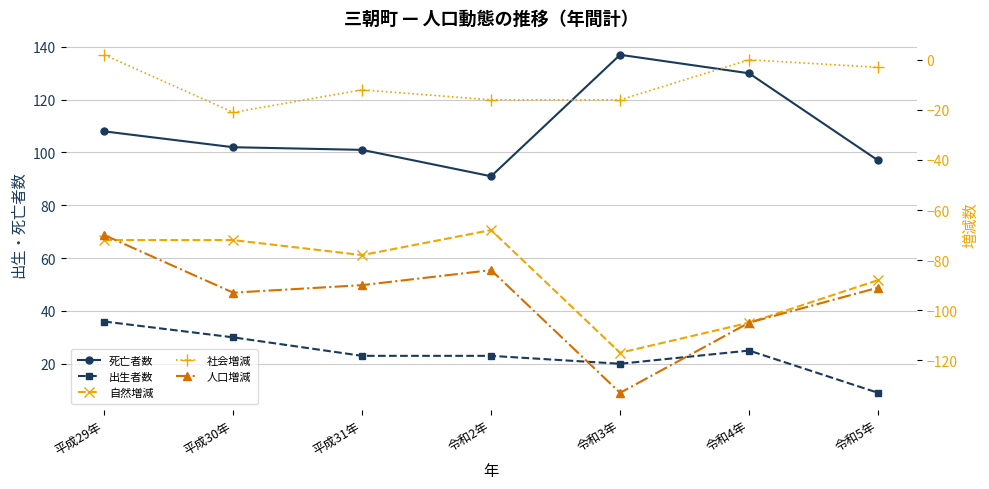

Reading right to left, transcribe all the data shown in this chart.

死亡者数: 令和5年=97	令和4年=130	令和3年=137	令和2年=91	平成31年=101	平成30年=102	平成29年=108
出生者数: 令和5年=9	令和4年=25	令和3年=20	令和2年=23	平成31年=23	平成30年=30	平成29年=36
自然増減: 令和5年=-88	令和4年=-105	令和3年=-117	令和2年=-68	平成31年=-78	平成30年=-72	平成29年=-72
社会増減: 令和5年=-3	令和4年=0	令和3年=-16	令和2年=-16	平成31年=-12	平成30年=-21	平成29年=2
人口増減: 令和5年=-91	令和4年=-105	令和3年=-133	令和2年=-84	平成31年=-90	平成30年=-93	平成29年=-70